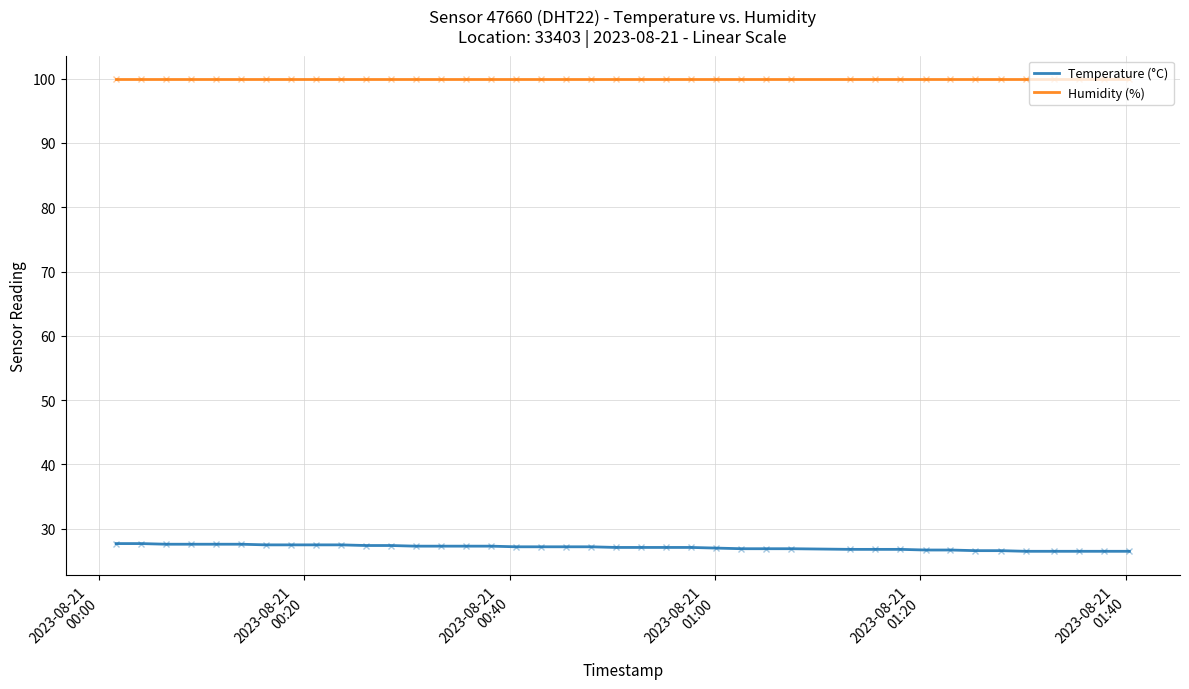

At how many categories does at least one series exceed 44?

40